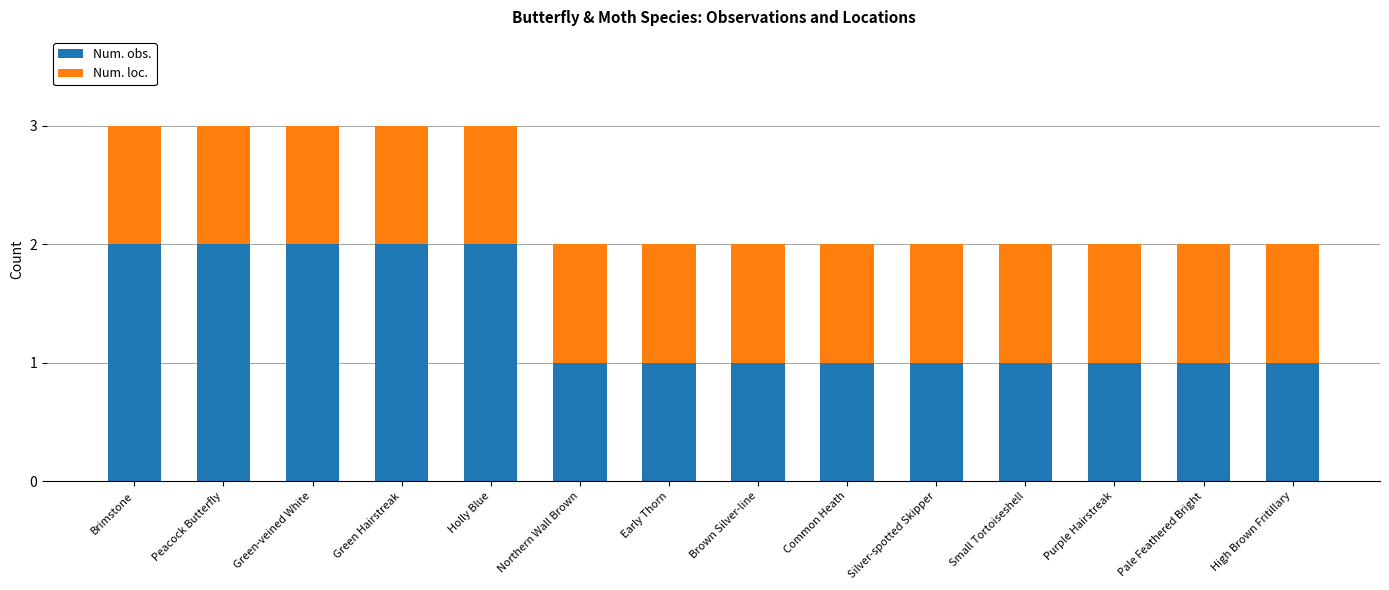

Are the bars horizontal?

No